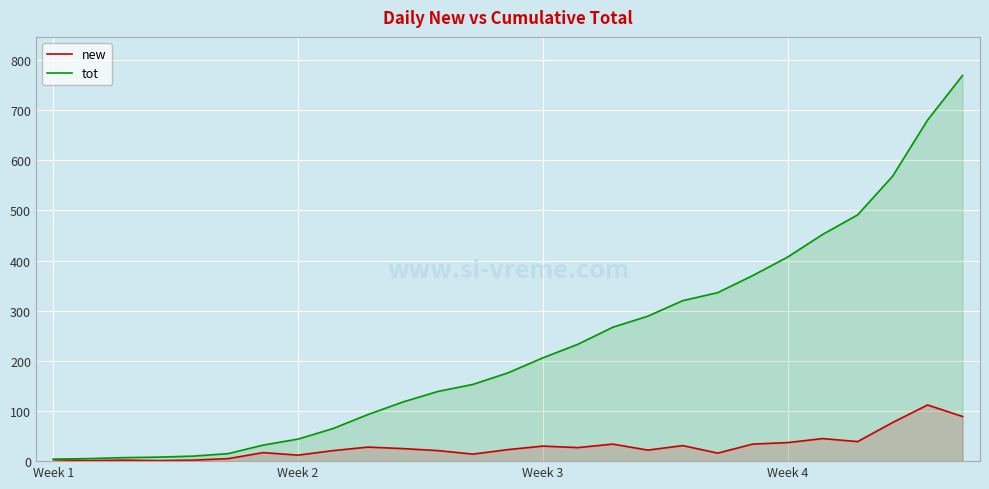

What is the total value across all series at Week 3?

236